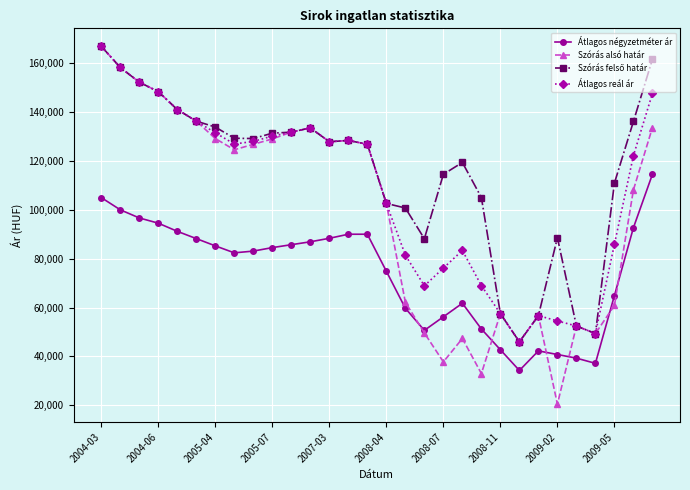

What is the value of the Átlagos reál ár point at the 17th from the left?

81452